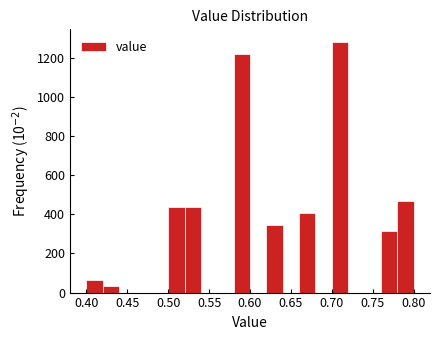

Reading left to right, transcribe this chart: for each bar, give the range it covers on the x-axis and its height. The values are not printed on the chart, so give them approximately, as read against the axis.

0.40 to 0.42: 60
0.42 to 0.44: 40
0.44 to 0.46: 0
0.46 to 0.48: 0
0.48 to 0.50: 0
0.50 to 0.52: 440
0.52 to 0.54: 440
0.54 to 0.56: 0
0.56 to 0.58: 0
0.58 to 0.60: 1220
0.60 to 0.62: 0
0.62 to 0.64: 340
0.64 to 0.66: 0
0.66 to 0.68: 400
0.68 to 0.70: 0
0.70 to 0.72: 1280
0.72 to 0.74: 0
0.74 to 0.76: 0
0.76 to 0.78: 320
0.78 to 0.80: 460